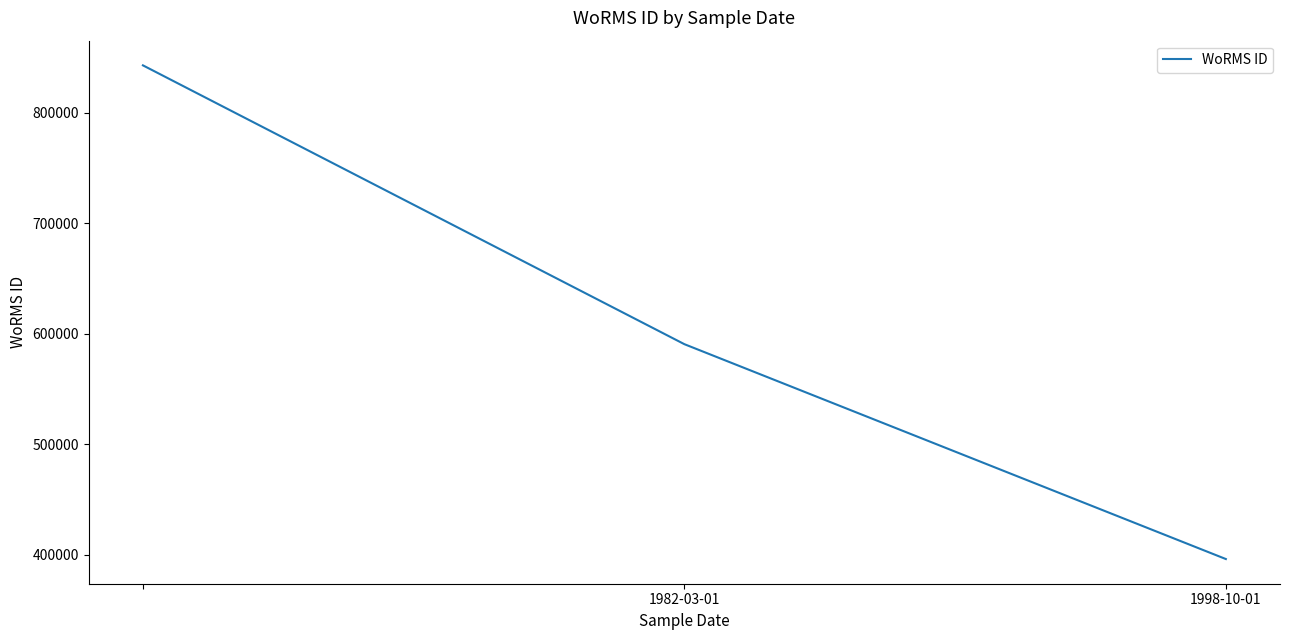

How many series are shown in this chart?

1